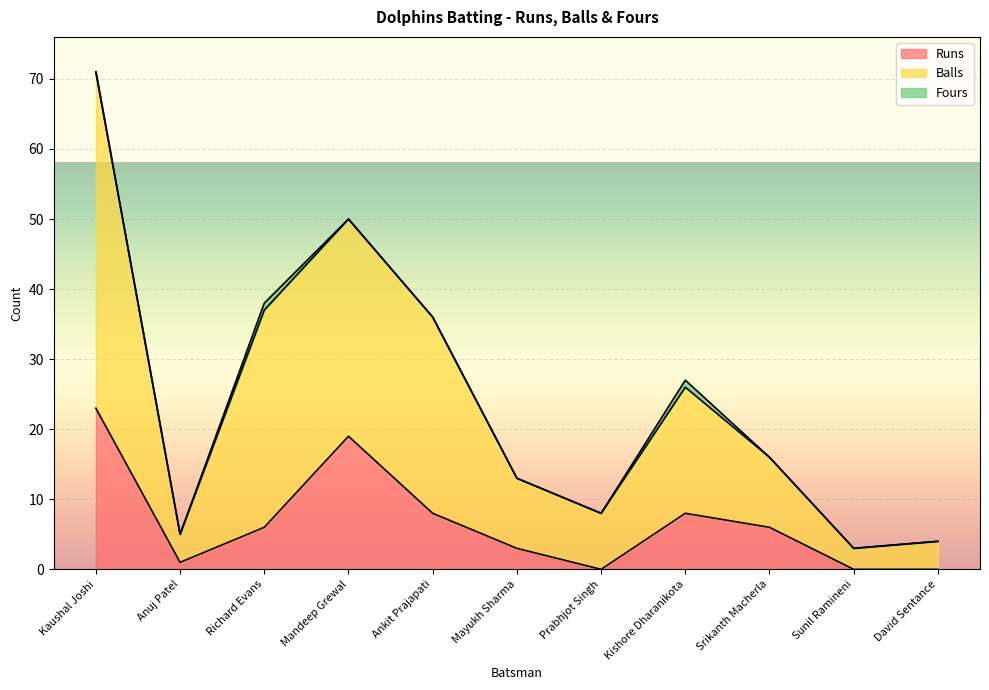

True or false: Runs has more than 2 interior local peaks.

False